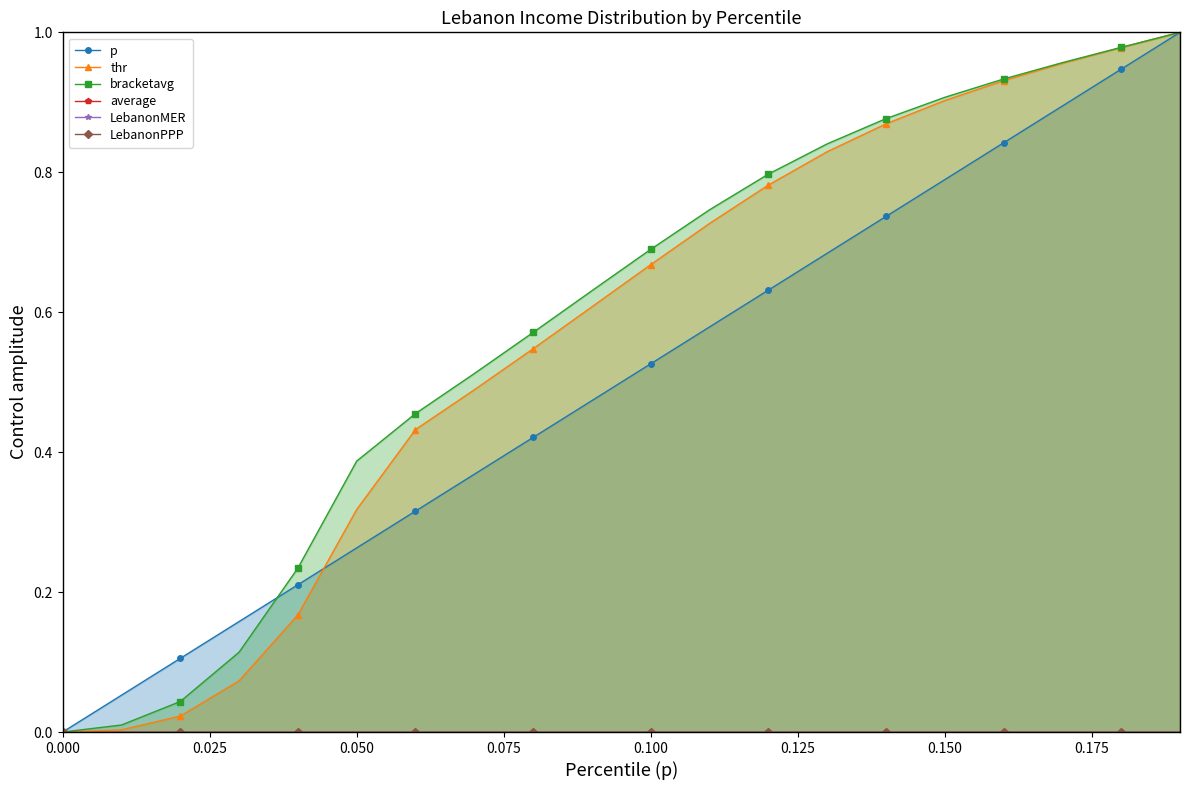

True or false: bracketavg has more than 1 interior local peaks.

False